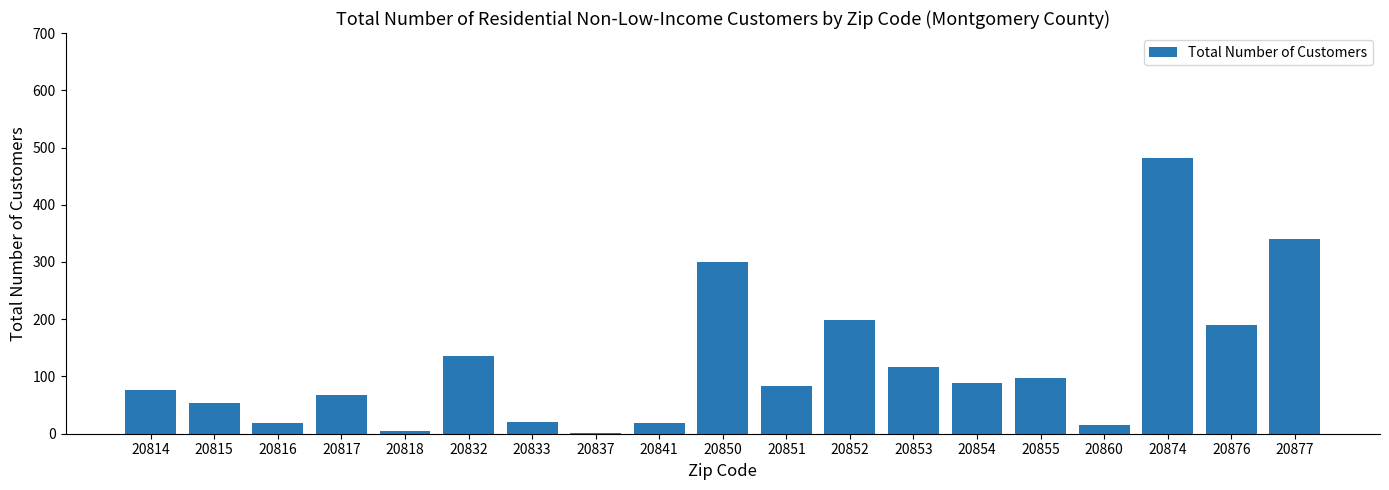

What is the ratio of the value at 20817 to the value at 20855?

0.7